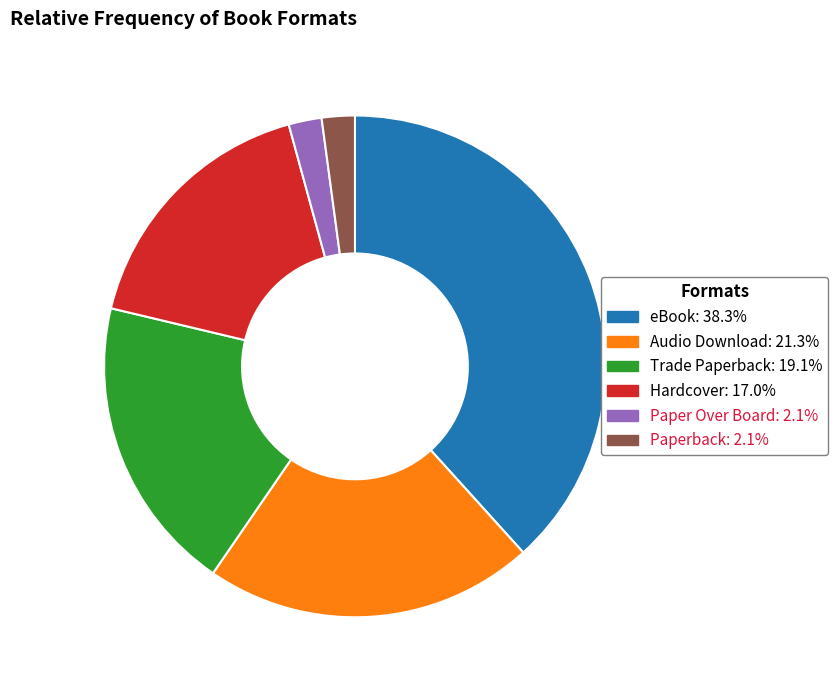

How many slices are in this pie chart?

6